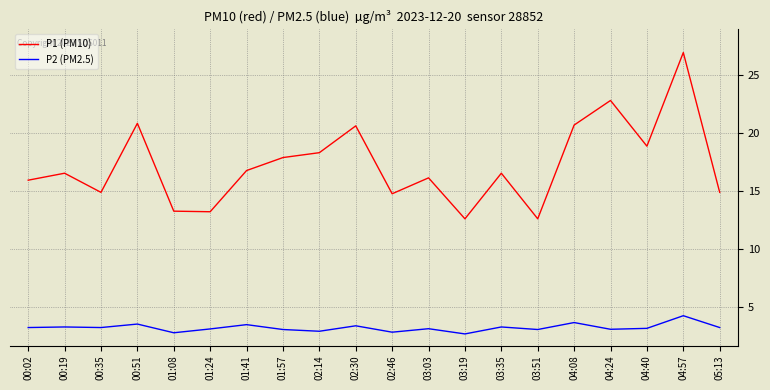

At how many categories does at least one series exceed 26?

1